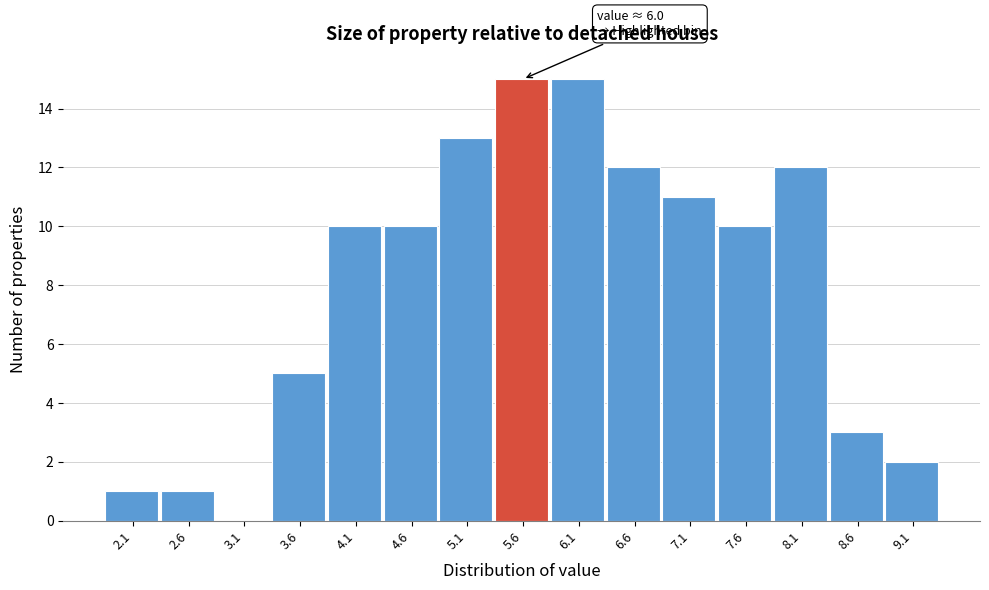

Reading right to left, transcribe all the data shown in this chart.

9.1=2	8.6=3	8.1=12	7.6=10	7.1=11	6.6=12	6.1=15	5.6=15	5.1=13	4.6=10	4.1=10	3.6=5	3.1=0	2.6=1	2.1=1